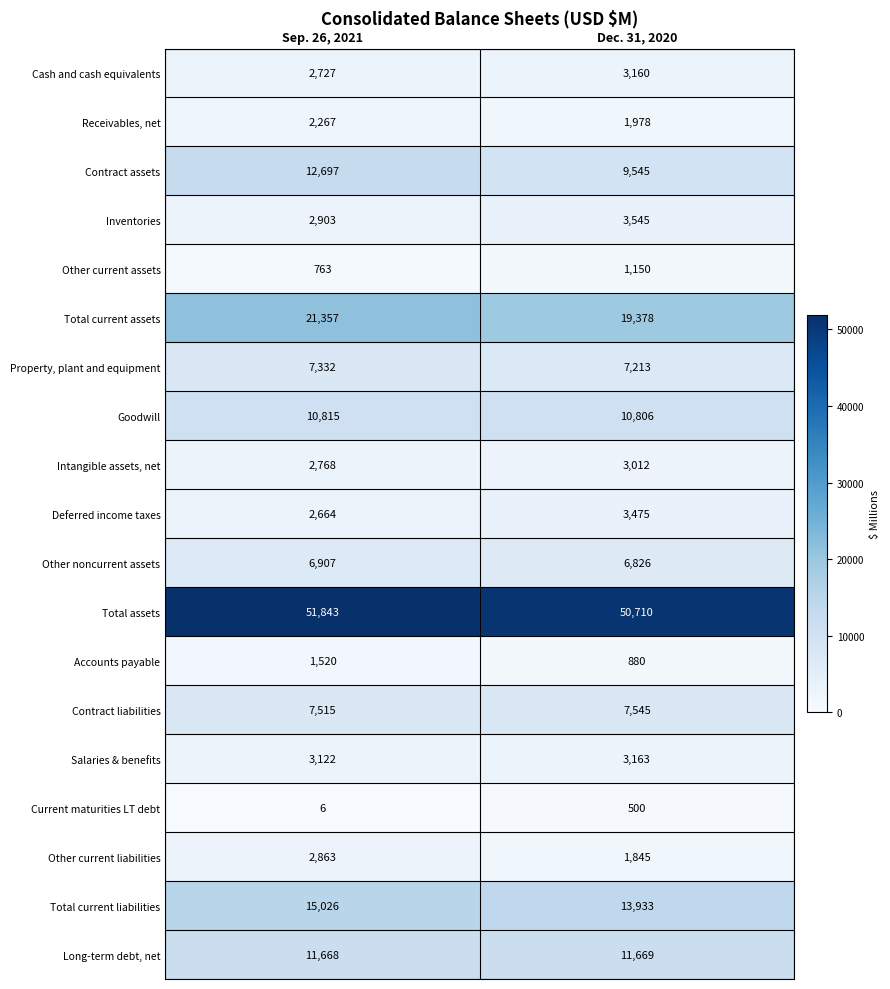

How many values in the Deferred income taxes series are below 3475?

1